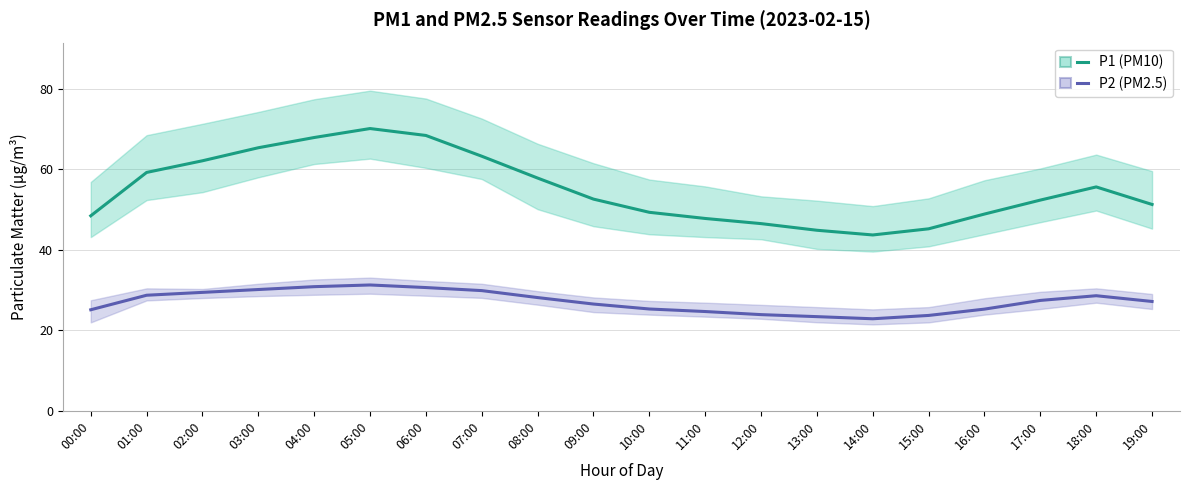

What is the difference between the highest and lowest values at 09:00?

26.1